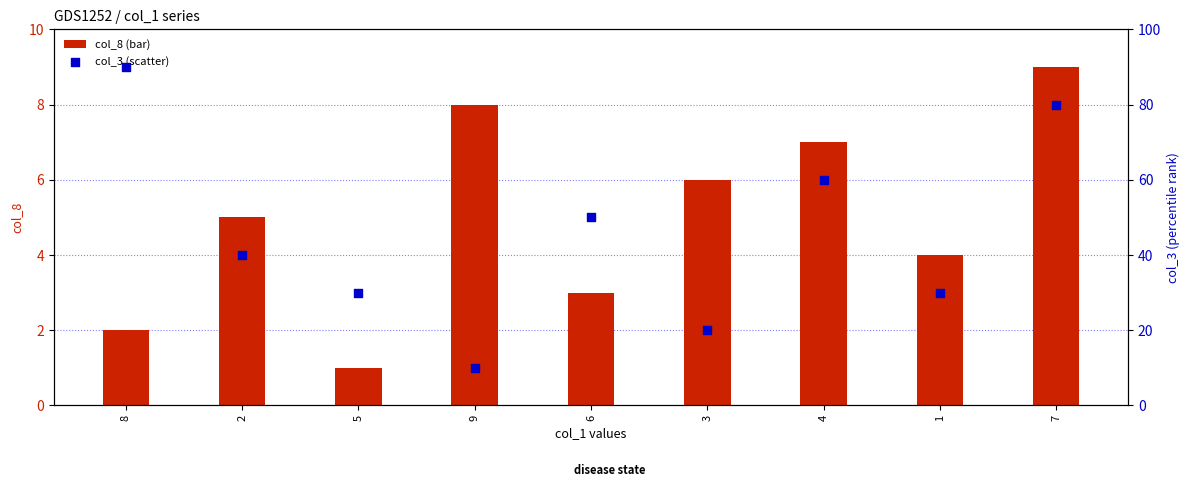

At which category is the sum across all series the highest?

8